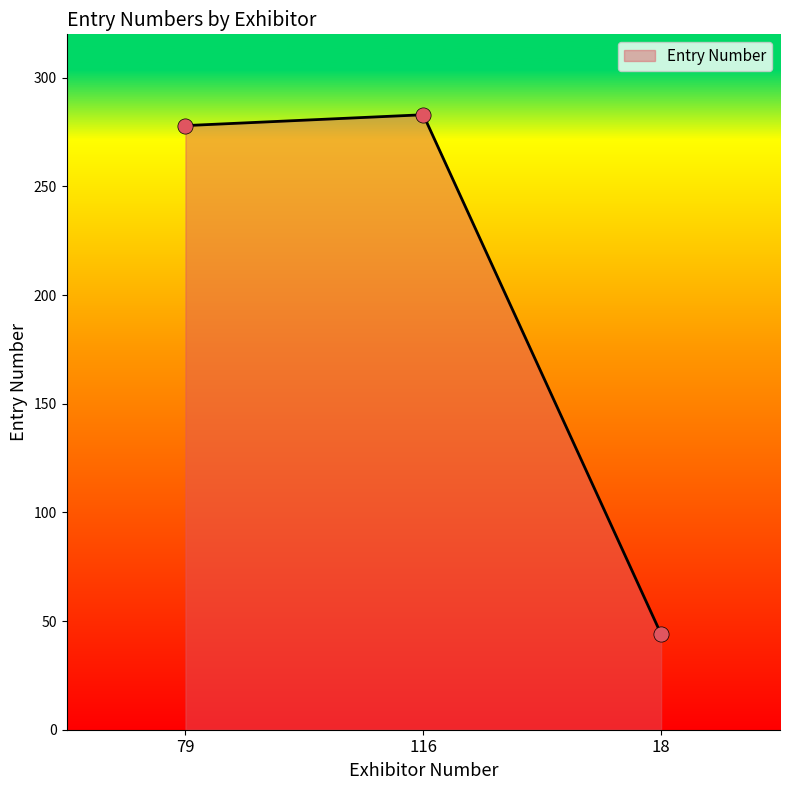

Between 116 and 18, which is larger?

116